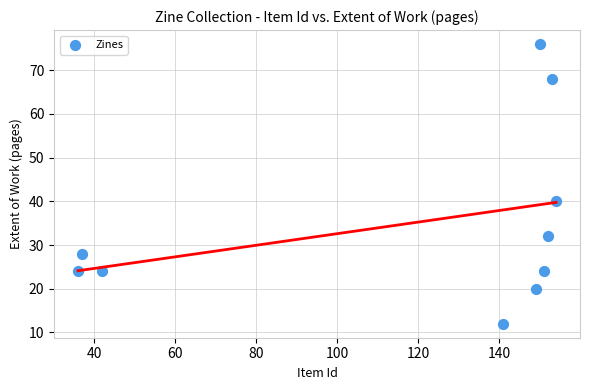

What Y value in the scatter plot is closest to 44?

40